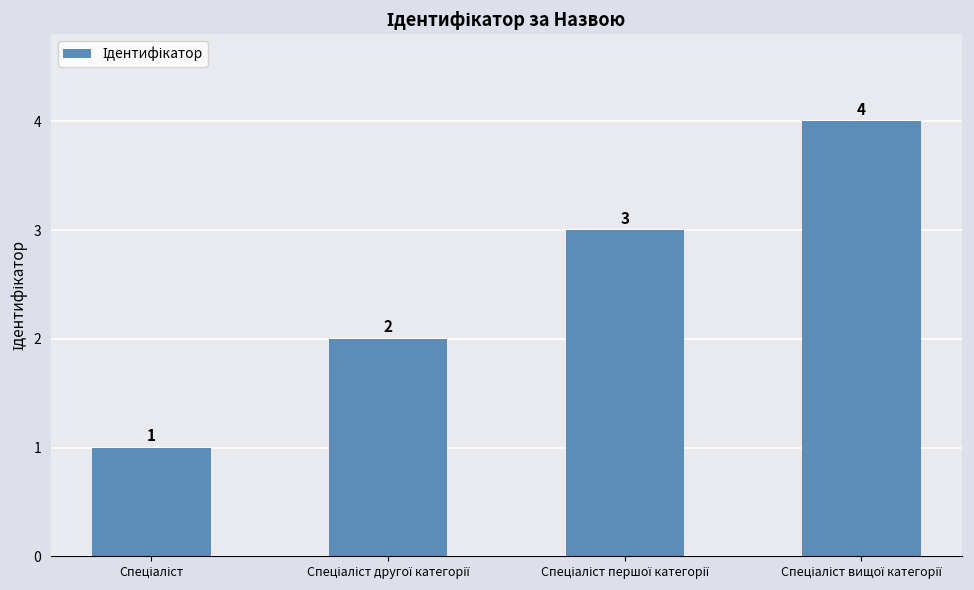

What is the sum of all values?

10